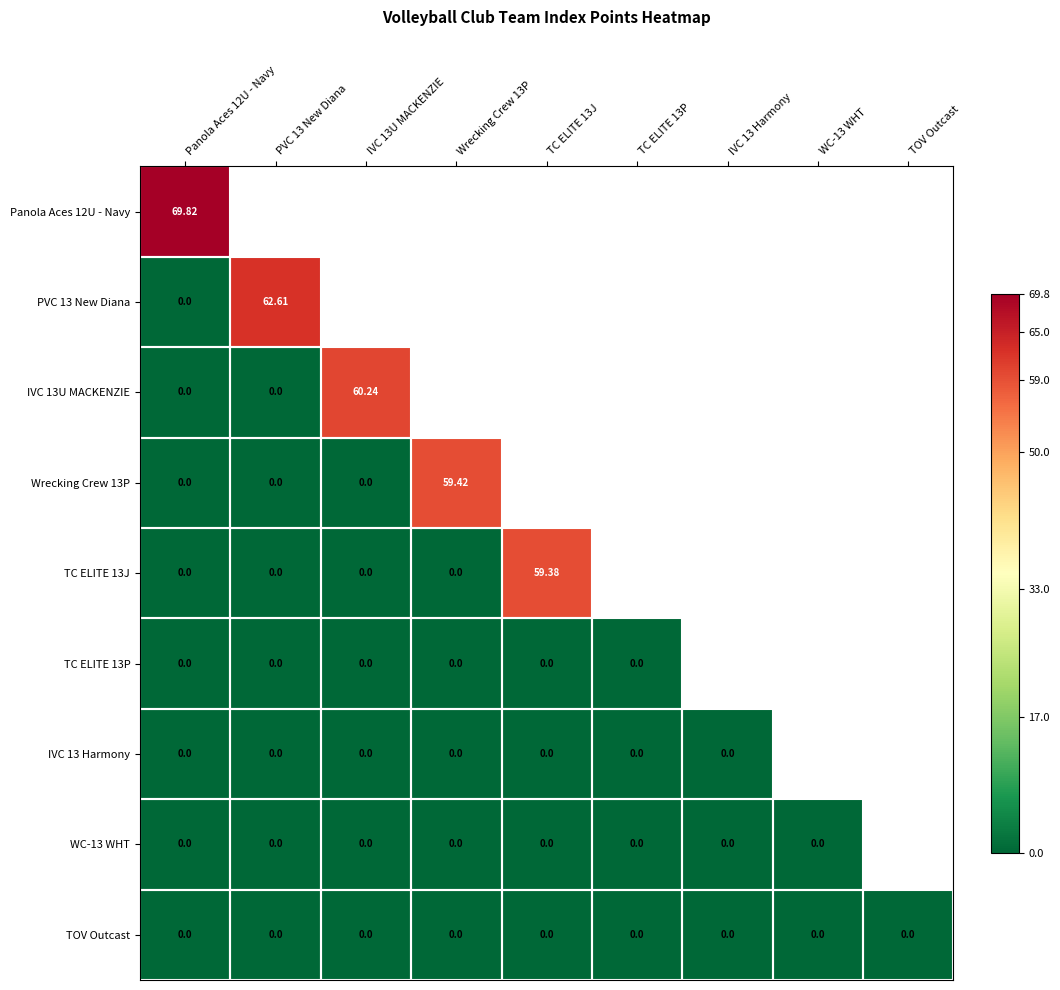

List the series in order of their peak value, lowest first.

TC ELITE 13P, IVC 13 Harmony, WC-13 WHT, TOV Outcast, TC ELITE 13J, Wrecking Crew 13P, IVC 13U MACKENZIE, PVC 13 New Diana, Panola Aces 12U - Navy